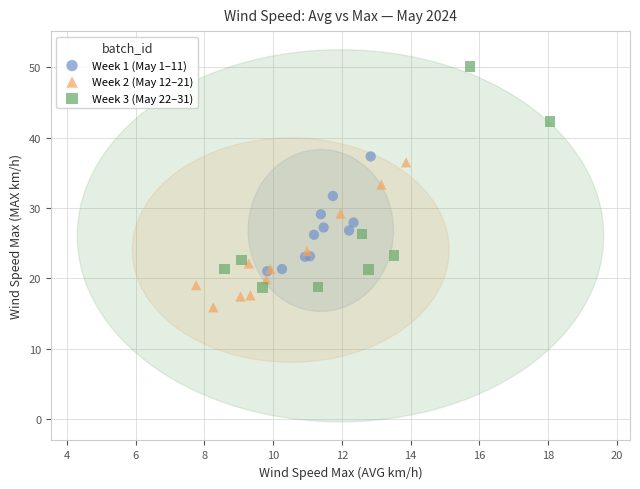

What are all the series names shown in the legend?

Week 1 (May 1–11), Week 2 (May 12–21), Week 3 (May 22–31)